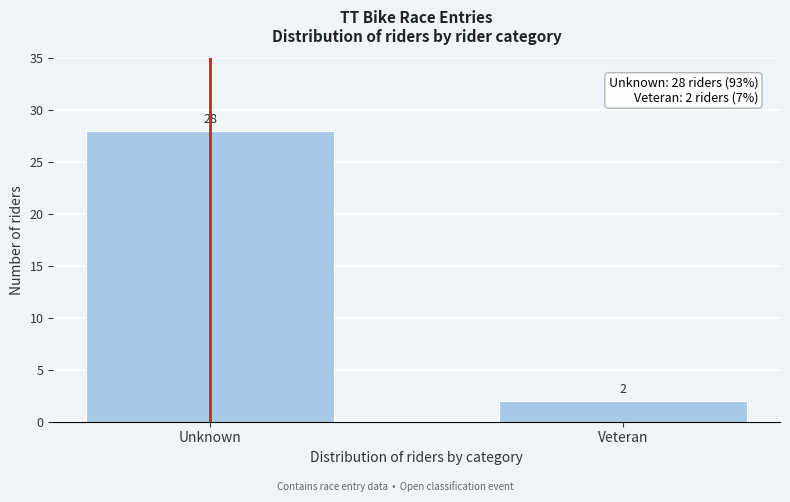

Reading left to right, list all the values displayed in this chart.

Unknown=28	Veteran=2